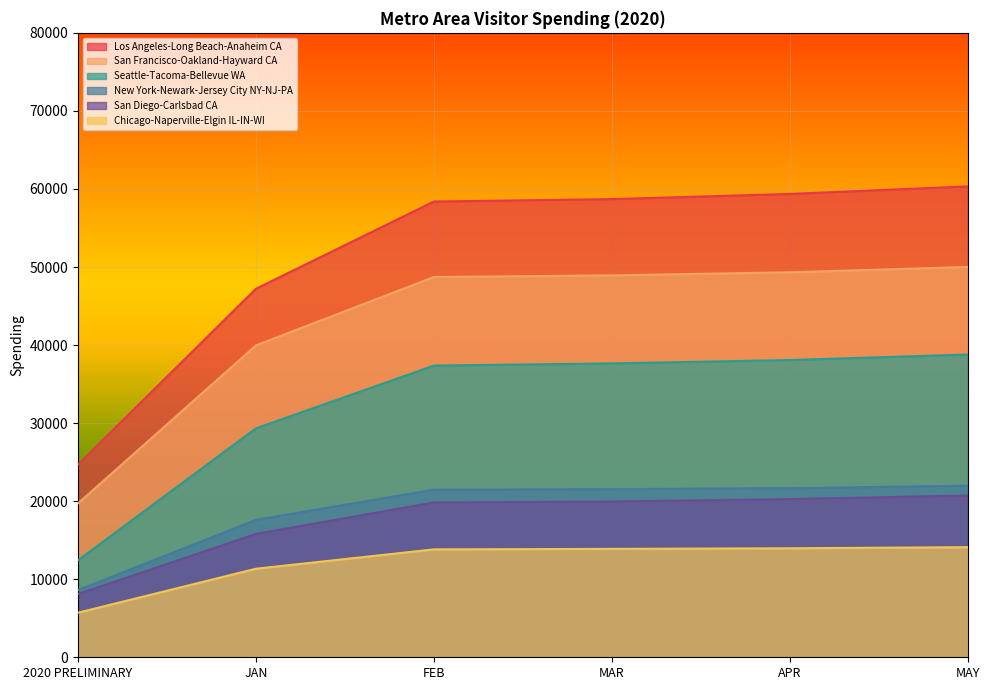

How many series are shown in this chart?

6